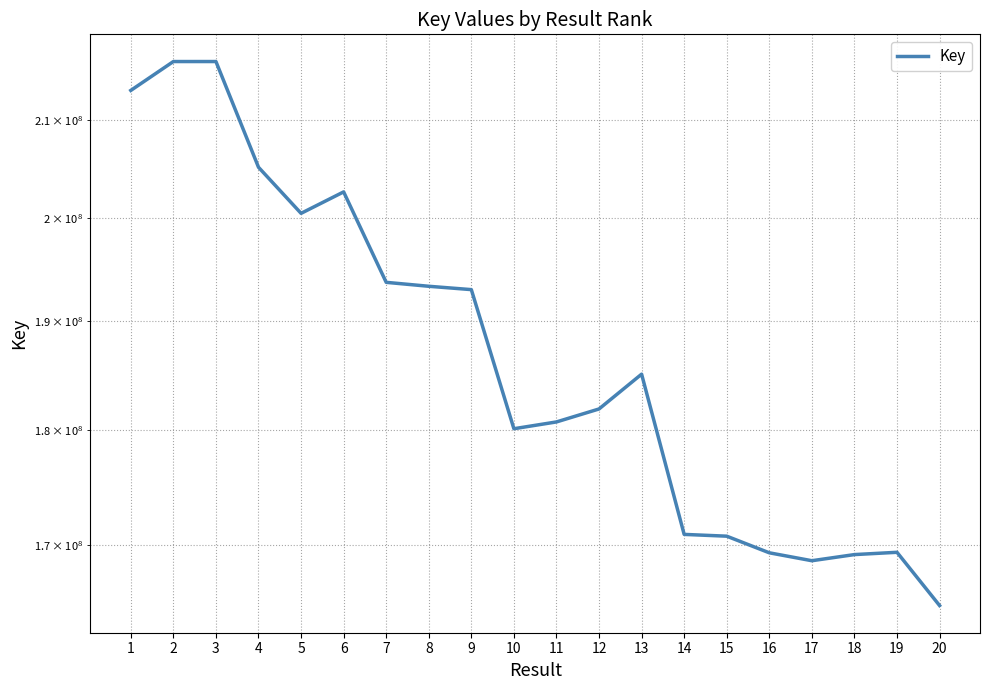

What is the greatest value displayed?

216160807